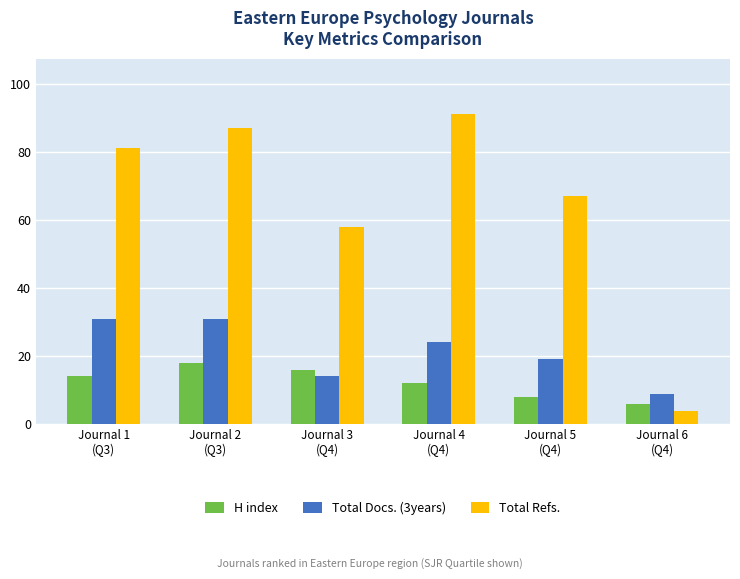

The value of Total Docs. (3years) at Journal 2
(Q3) is 31. True or false?

True